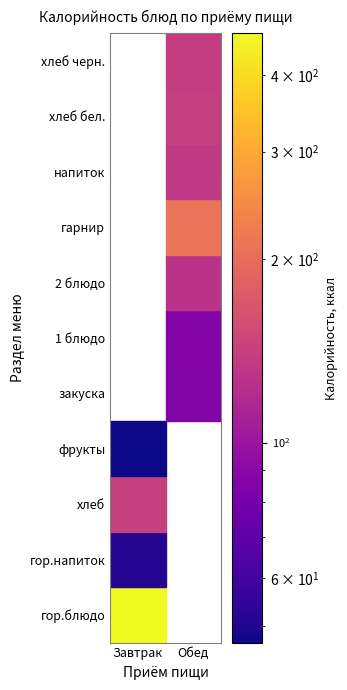

Reading left to right, list all the values displayed in this chart.

Завтрак: гор.блюдо=468.7	гор.напиток=51.3	хлеб=140.3	фрукты=47.0	закуска=0.0	1 блюдо=0.0	2 блюдо=0.0	гарнир=0.0	напиток=0.0	хлеб бел.=0.0	хлеб черн.=0.0
Обед: гор.блюдо=0.0	гор.напиток=0.0	хлеб=0.0	фрукты=0.0	закуска=85.7	1 блюдо=86.4	2 блюдо=127.2	гарнир=209.7	напиток=132.8	хлеб бел.=140.3	хлеб черн.=137.9